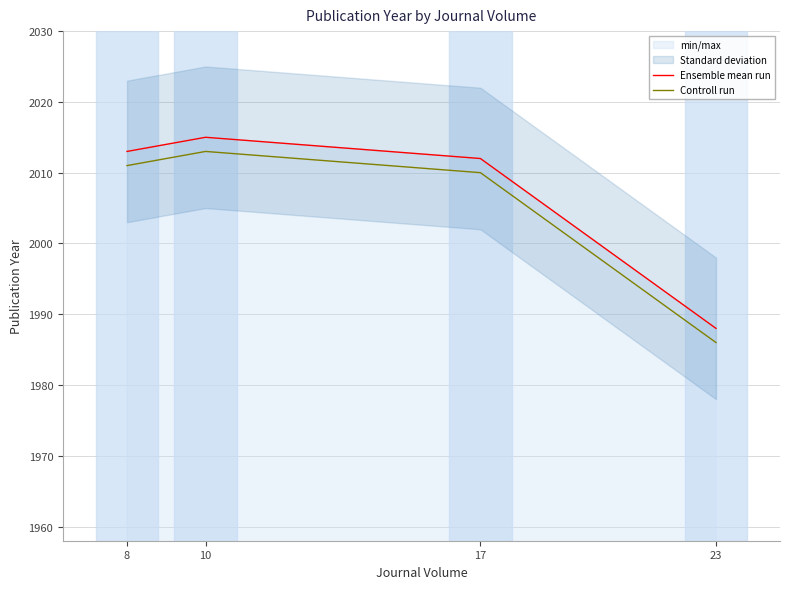

Which series changed the most between 17 and 23?

Ensemble mean run